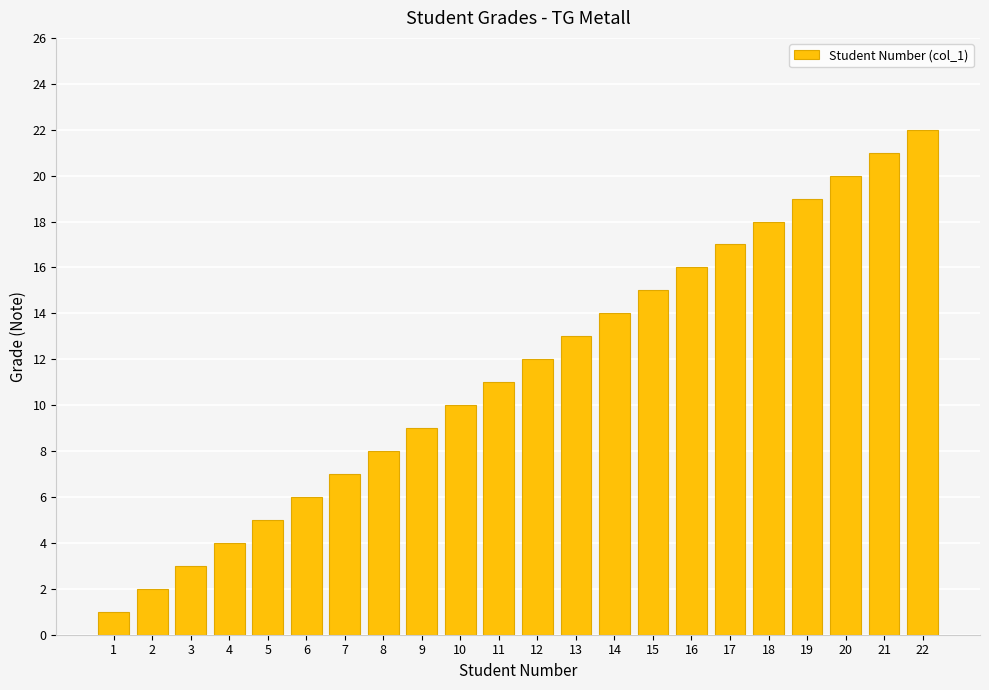

What is the value of the 9th bar from the left?

9